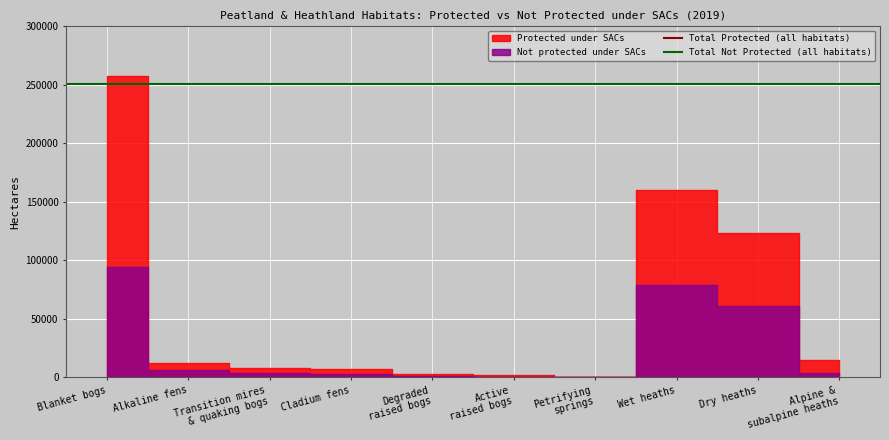

What position from the left is Blanket bogs?

1